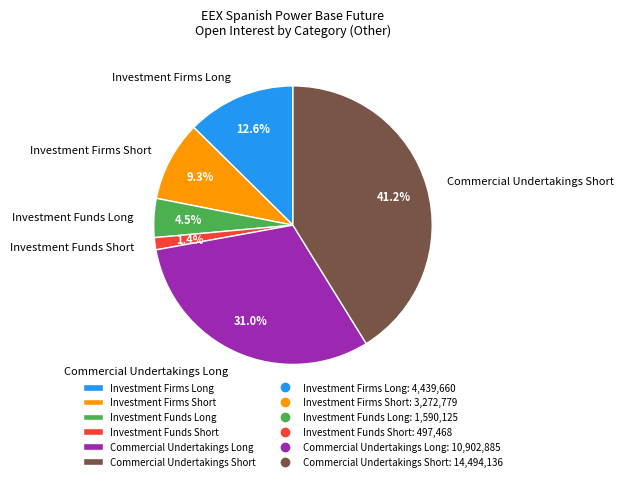

True or false: Commercial Undertakings Short accounts for 41% of the total.

True